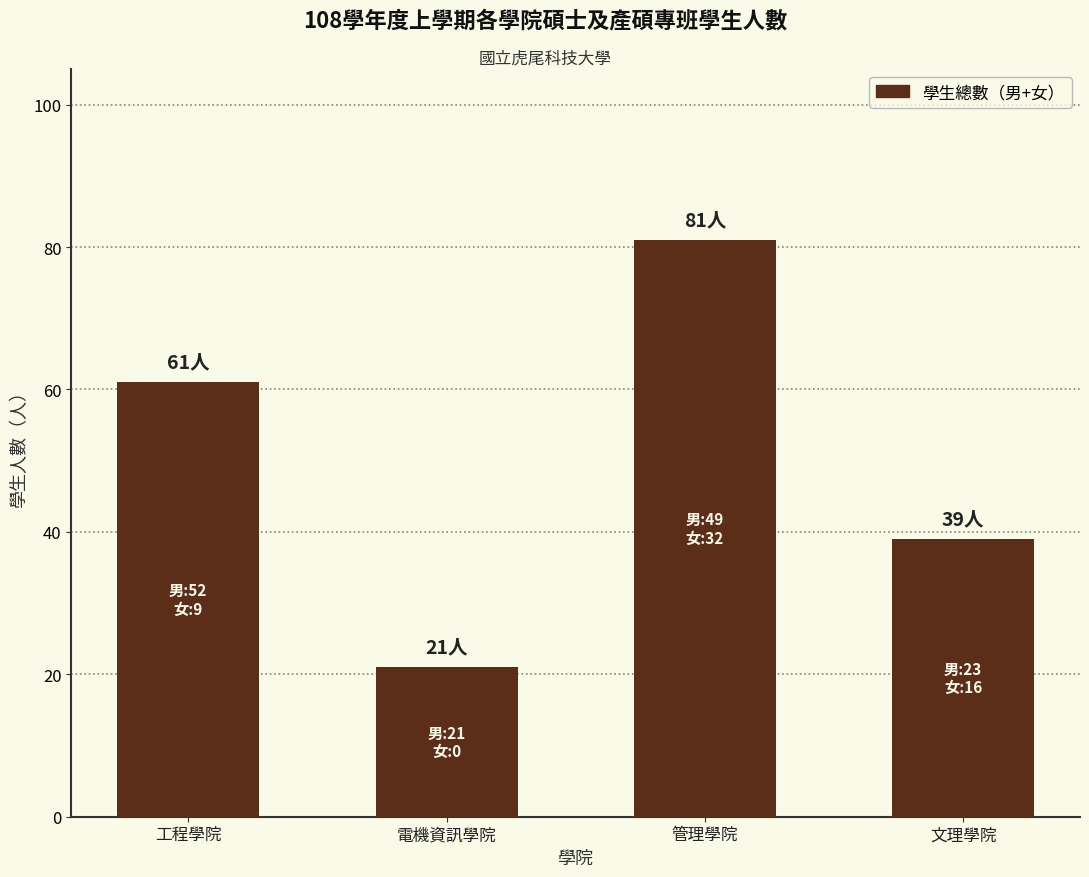

At which label is the value closest to 51?

工程學院